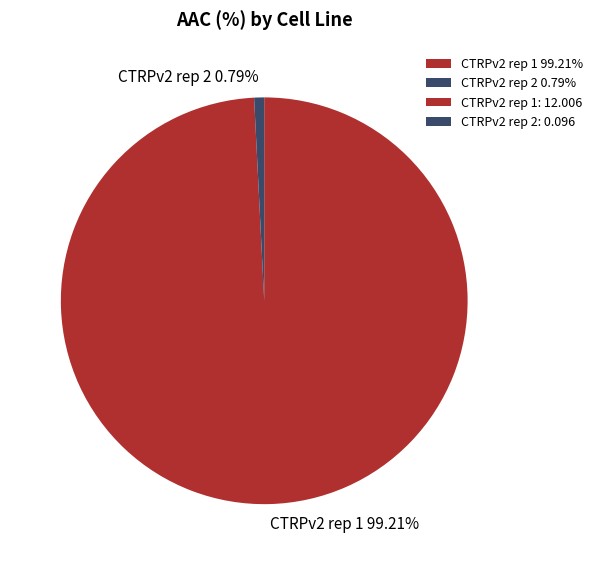

To the nearest percent, what is the average slice percentage?

50%